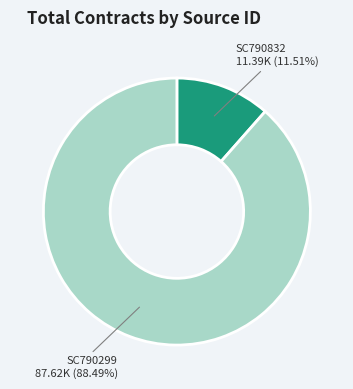

Approximately how many times larger is the value at SC790832 compared to SC790299?

0.1